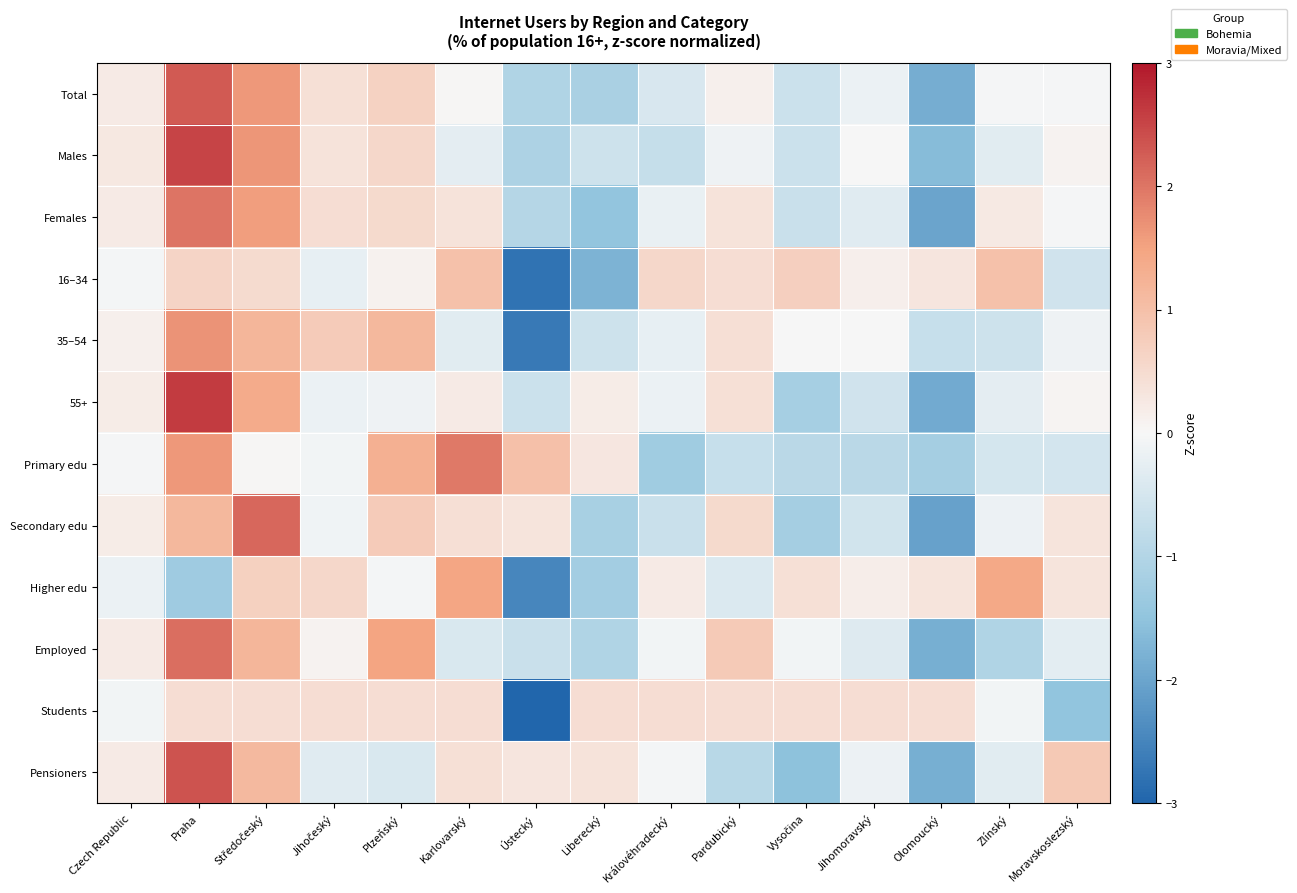

Reading left to right, transcribe all the data shown in this chart.

Total: Czech Republic=0.2	Praha=2.3	Středočeský=1.6	Jihočeský=0.4	Plzeňský=0.7	Karlovarský=0.0	Ústecký=-1.1	Liberecký=-1.1	Královéhradecký=-0.5	Pardubický=0.1	Vysočina=-0.6	Jihomoravský=-0.2	Olomoucký=-1.9	Zlínský=-0.0	Moravskoslezský=-0.0
Males: Czech Republic=0.3	Praha=2.5	Středočeský=1.7	Jihočeský=0.4	Plzeňský=0.6	Karlovarský=-0.3	Ústecký=-1.1	Liberecký=-0.6	Královéhradecký=-0.7	Pardubický=-0.1	Vysočina=-0.7	Jihomoravský=-0.0	Olomoucký=-1.6	Zlínský=-0.3	Moravskoslezský=0.1
Females: Czech Republic=0.2	Praha=2.0	Středočeský=1.5	Jihočeský=0.5	Plzeňský=0.5	Karlovarský=0.4	Ústecký=-1.0	Liberecký=-1.5	Královéhradecký=-0.2	Pardubický=0.4	Vysočina=-0.7	Jihomoravský=-0.3	Olomoucký=-2.0	Zlínský=0.2	Moravskoslezský=-0.0
16–34: Czech Republic=-0.1	Praha=0.6	Středočeský=0.5	Jihočeský=-0.2	Plzeňský=0.1	Karlovarský=1.0	Ústecký=-2.8	Liberecký=-1.8	Královéhradecký=0.6	Pardubický=0.5	Vysočina=0.7	Jihomoravský=0.1	Olomoucký=0.3	Zlínský=1.0	Moravskoslezský=-0.6
35–54: Czech Republic=0.1	Praha=1.7	Středočeský=1.2	Jihočeský=0.8	Plzeňský=1.1	Karlovarský=-0.3	Ústecký=-2.7	Liberecký=-0.6	Královéhradecký=-0.2	Pardubický=0.4	Vysočina=-0.0	Jihomoravský=-0.0	Olomoucký=-0.7	Zlínský=-0.6	Moravskoslezský=-0.1
55+: Czech Republic=0.2	Praha=2.6	Středočeský=1.4	Jihočeský=-0.2	Plzeňský=-0.1	Karlovarský=0.2	Ústecký=-0.6	Liberecký=0.2	Královéhradecký=-0.2	Pardubický=0.4	Vysočina=-1.2	Jihomoravský=-0.6	Olomoucký=-1.9	Zlínský=-0.3	Moravskoslezský=0.1
Primary edu: Czech Republic=-0.0	Praha=1.6	Středočeský=0.0	Jihočeský=-0.1	Plzeňský=1.3	Karlovarský=1.9	Ústecký=1.0	Liberecký=0.3	Královéhradecký=-1.3	Pardubický=-0.7	Vysočina=-0.9	Jihomoravský=-0.9	Olomoucký=-1.2	Zlínský=-0.5	Moravskoslezský=-0.5
Secondary edu: Czech Republic=0.2	Praha=1.1	Středočeský=2.1	Jihočeský=-0.1	Plzeňský=0.8	Karlovarský=0.4	Ústecký=0.3	Liberecký=-1.2	Královéhradecký=-0.7	Pardubický=0.5	Vysočina=-1.2	Jihomoravský=-0.6	Olomoucký=-2.1	Zlínský=-0.2	Moravskoslezský=0.3
Higher edu: Czech Republic=-0.2	Praha=-1.3	Středočeský=0.7	Jihočeský=0.6	Plzeňský=-0.1	Karlovarský=1.5	Ústecký=-2.5	Liberecký=-1.2	Královéhradecký=0.2	Pardubický=-0.4	Vysočina=0.4	Jihomoravský=0.2	Olomoucký=0.3	Zlínský=1.4	Moravskoslezský=0.3
Employed: Czech Republic=0.2	Praha=2.1	Středočeský=1.2	Jihočeský=0.1	Plzeňský=1.5	Karlovarský=-0.4	Ústecký=-0.7	Liberecký=-1.0	Královéhradecký=-0.1	Pardubický=0.8	Vysočina=-0.1	Jihomoravský=-0.4	Olomoucký=-1.8	Zlínský=-1.0	Moravskoslezský=-0.3
Students: Czech Republic=-0.1	Praha=0.4	Středočeský=0.4	Jihočeský=0.4	Plzeňský=0.4	Karlovarský=0.4	Ústecký=-3.3	Liberecký=0.4	Královéhradecký=0.4	Pardubický=0.4	Vysočina=0.4	Jihomoravský=0.4	Olomoucký=0.4	Zlínský=-0.1	Moravskoslezský=-1.5
Pensioners: Czech Republic=0.2	Praha=2.4	Středočeský=1.1	Jihočeský=-0.3	Plzeňský=-0.4	Karlovarský=0.4	Ústecký=0.3	Liberecký=0.4	Královéhradecký=-0.1	Pardubický=-0.9	Vysočina=-1.5	Jihomoravský=-0.2	Olomoucký=-1.8	Zlínský=-0.3	Moravskoslezský=0.8